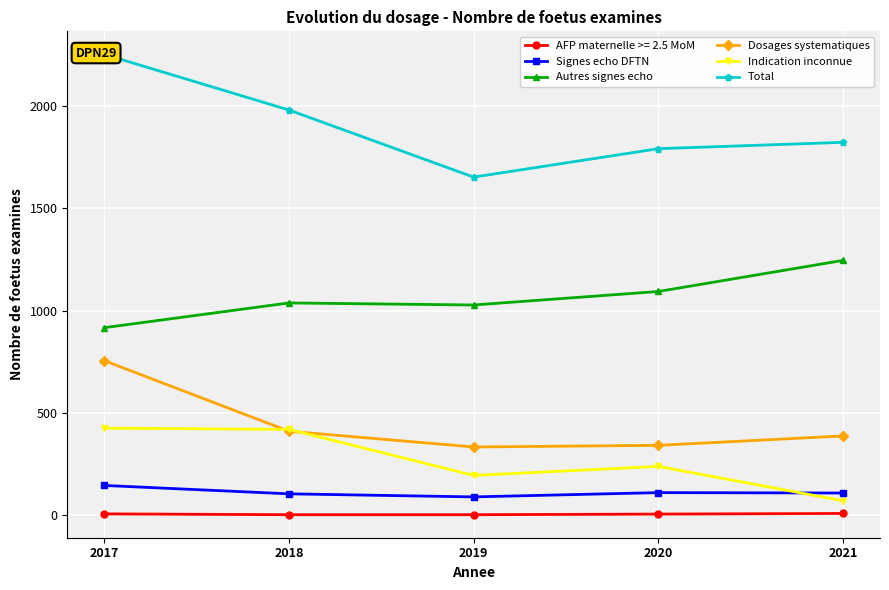

What is the maximum value for Indication inconnue?

426